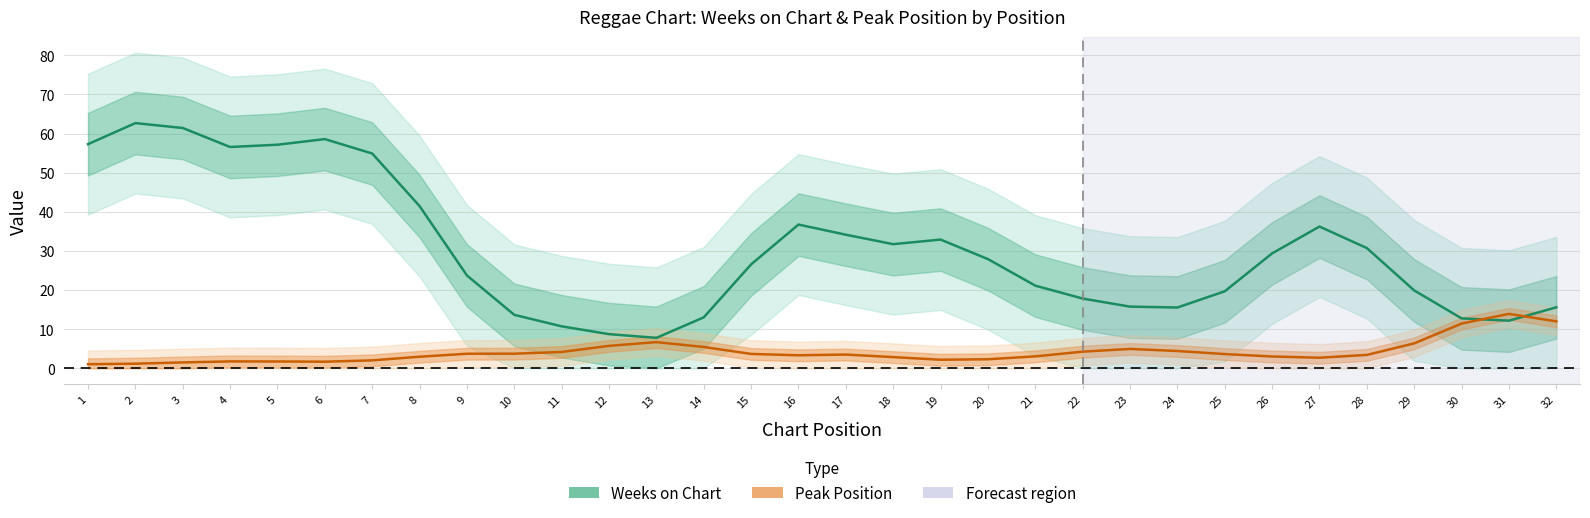

At which category is the sum across all series the highest?

2